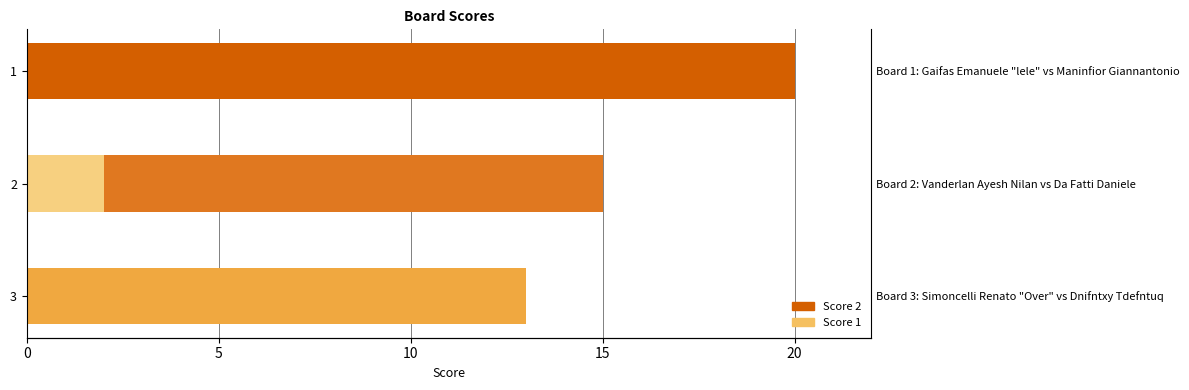

Reading left to right, extract all data points from this chart.

Score 2: 20	15	13
Score 1: 0	2	0